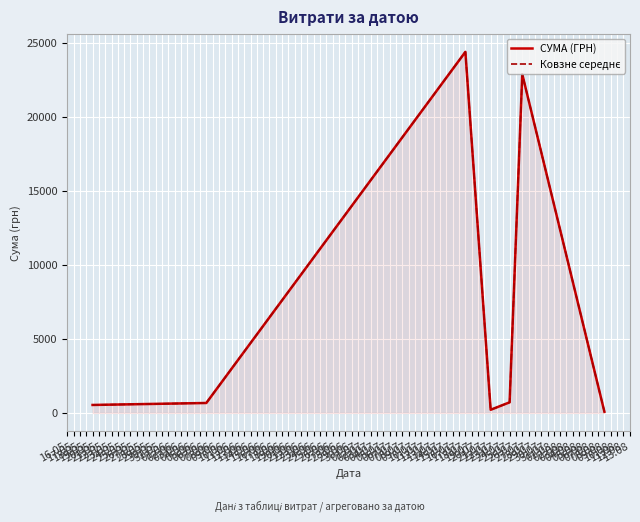

Rank the series by their maximum value, from highest to lowest.

СУМА (ГРН), Ковзне середнє